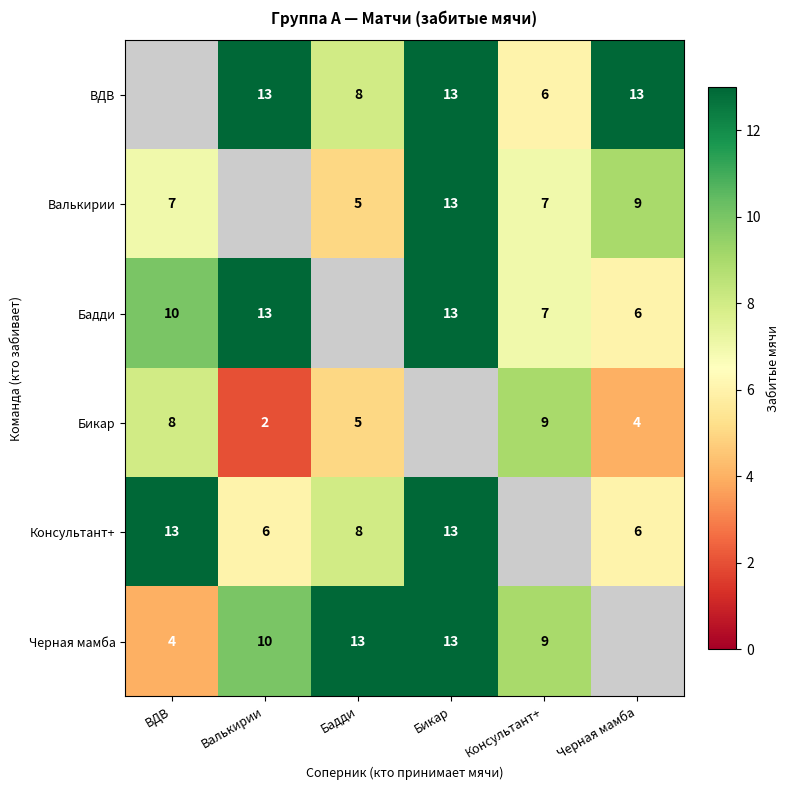

Is the value of Консультант+ at Бадди greater than the value of Бикар at Валькирии?

Yes